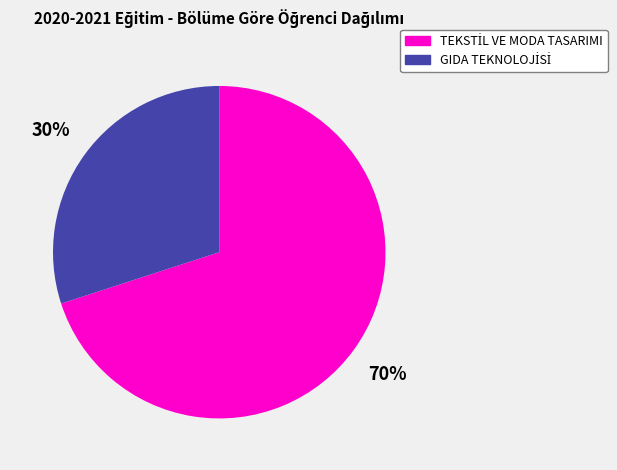

Is there a majority slice in this chart?

Yes